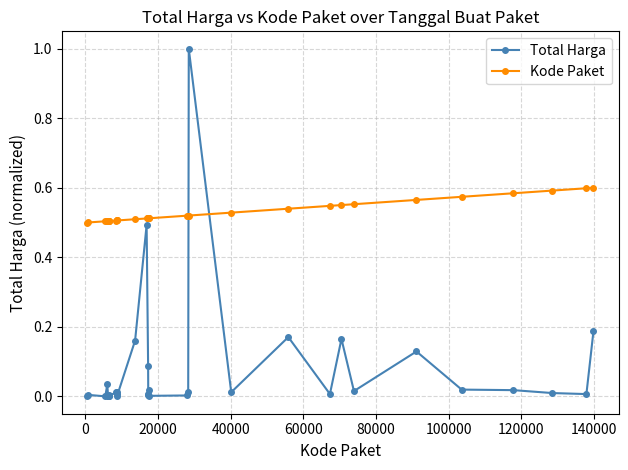

Which series has the largest total across all categories?

Kode Paket